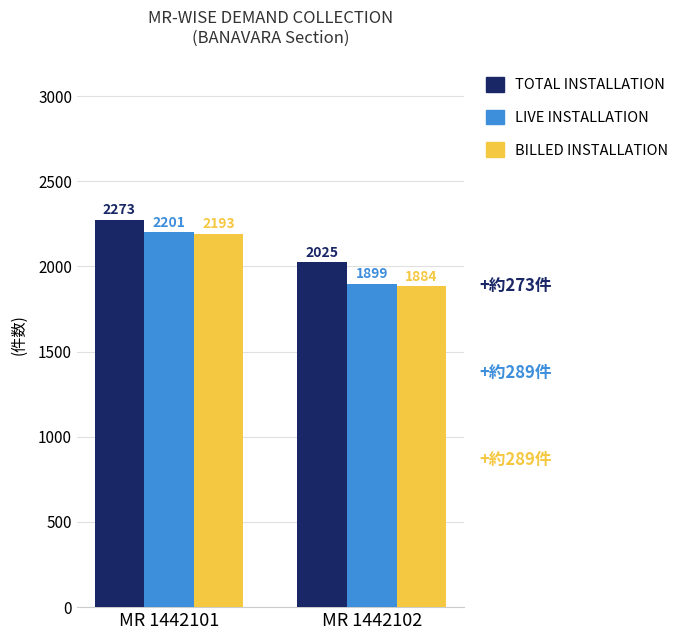

Is it true that TOTAL INSTALLATION equals 708 at MR 1442101?

False